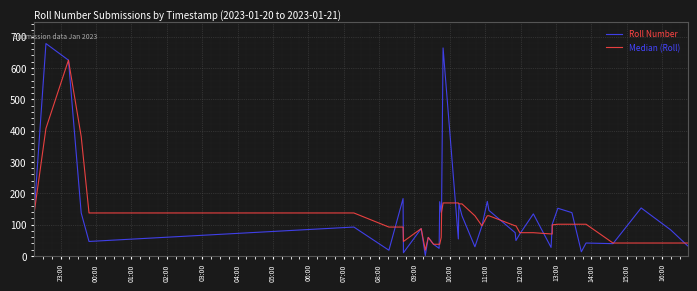

Rank the series by their maximum value, from highest to lowest.

Roll Number, Median (Roll)